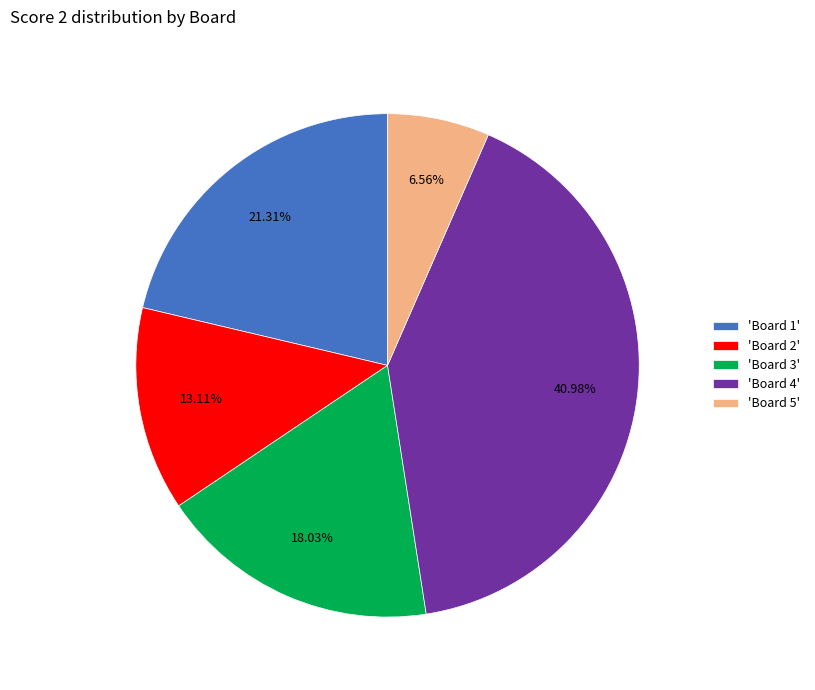

To the nearest percent, what is the average slice percentage?

20%